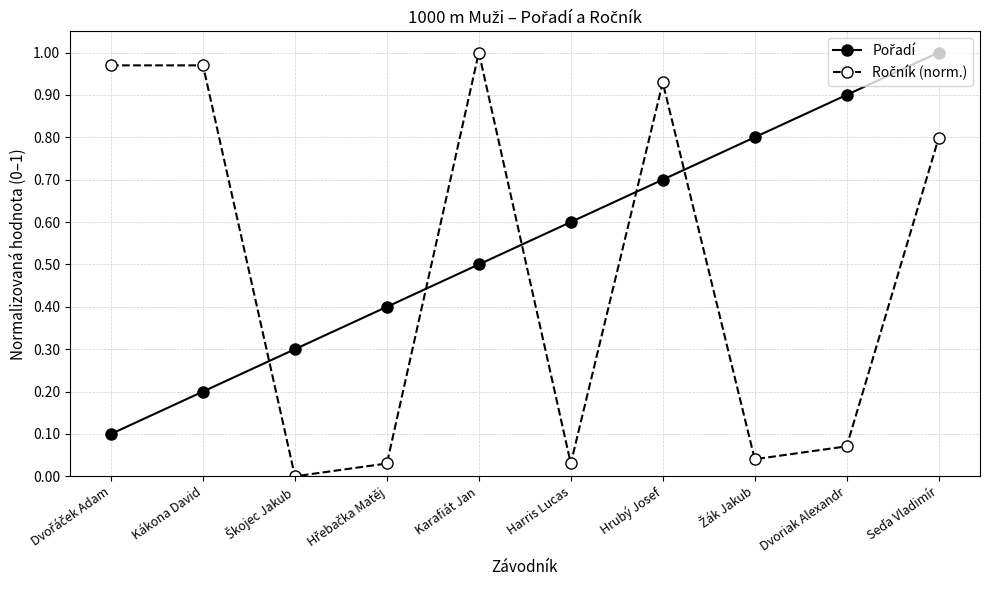

What is the spread (max minus min) of values at Kákona David?

0.8